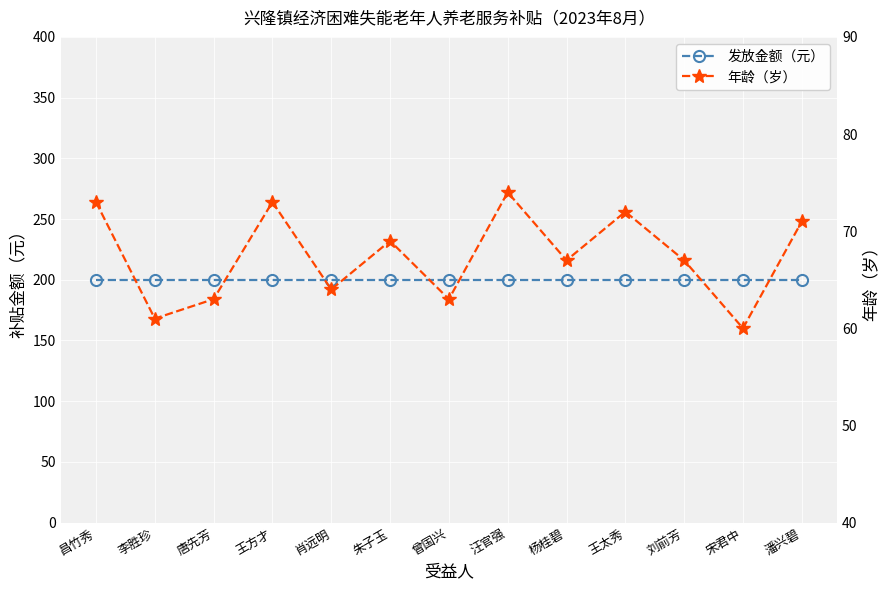

What is the label of the 3rd point from the right?

刘前芳